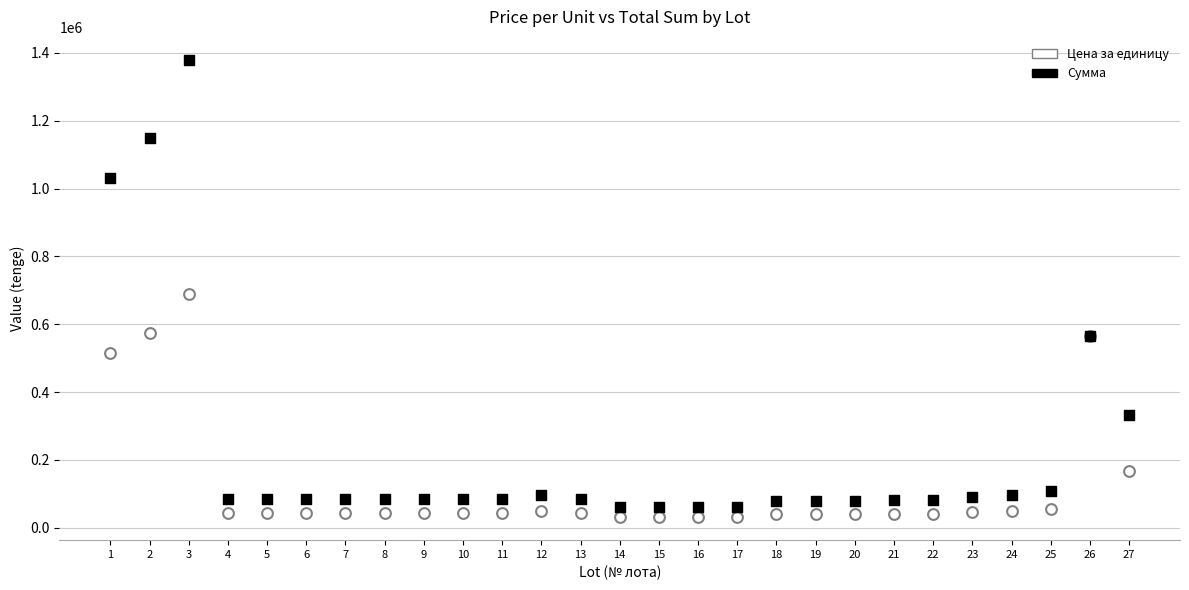

Which series contains the highest Y value?

Сумма